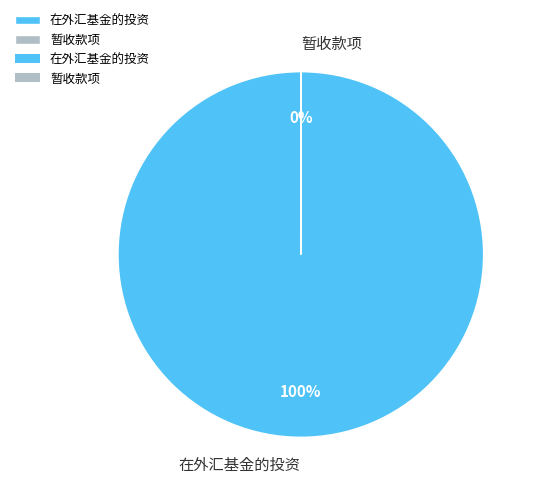

To the nearest percent, what percentage of the pie is 在外汇基金的投资?

100%